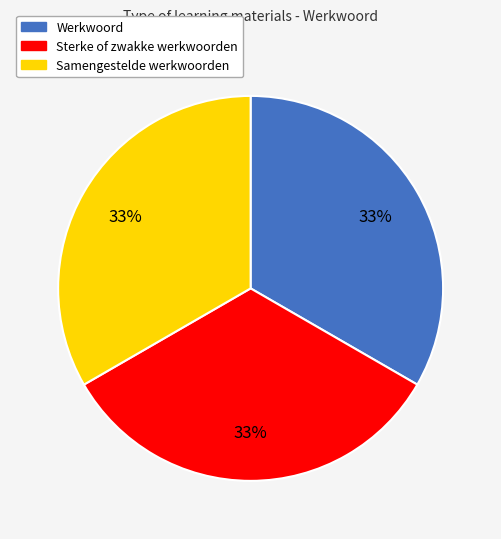

Is the sum of Samengestelde werkwoorden and Werkwoord greater than half?

Yes